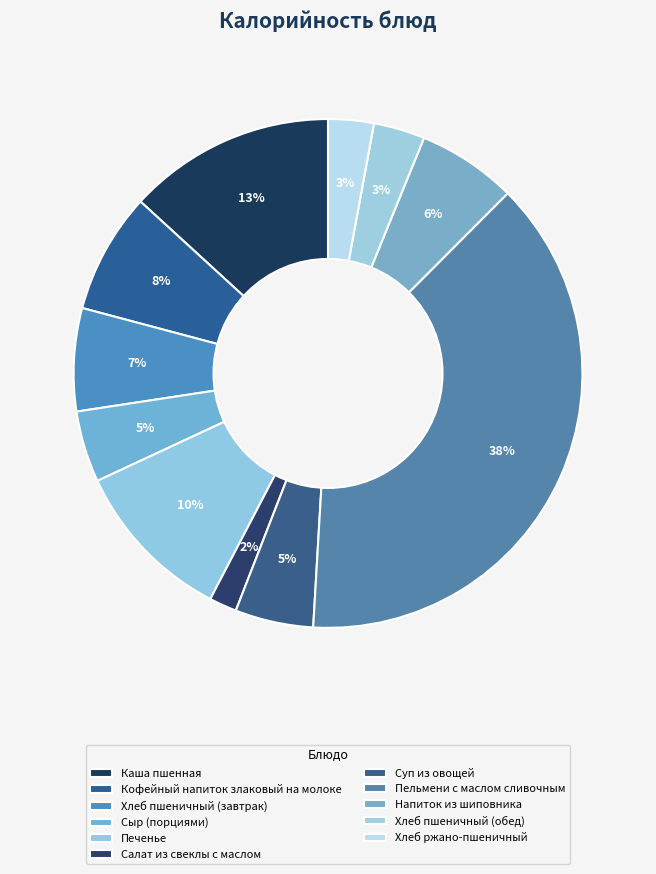

What percentage do Хлеб пшеничный (завтрак) and Салат из свеклы с маслом together represent?

8.3%